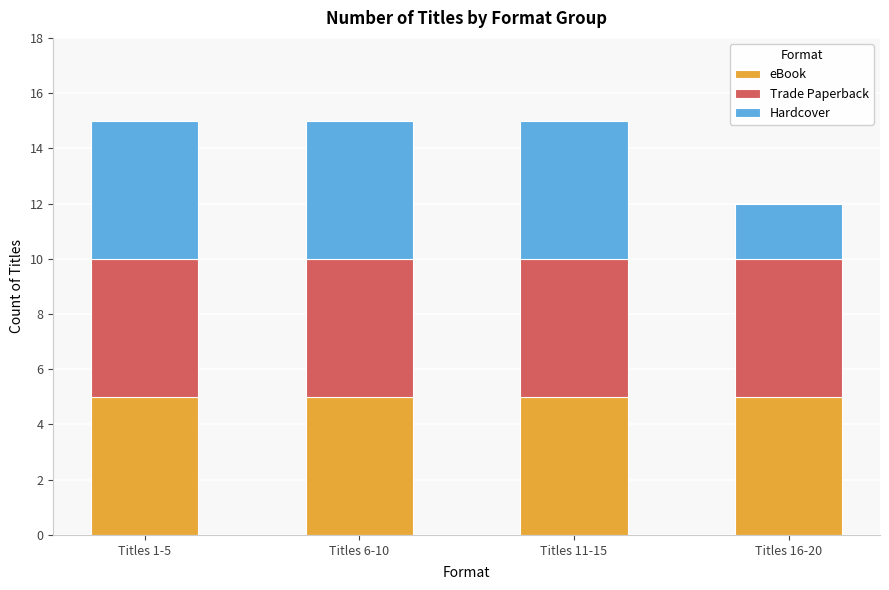

What is the total value across all series at Titles 11-15?

15